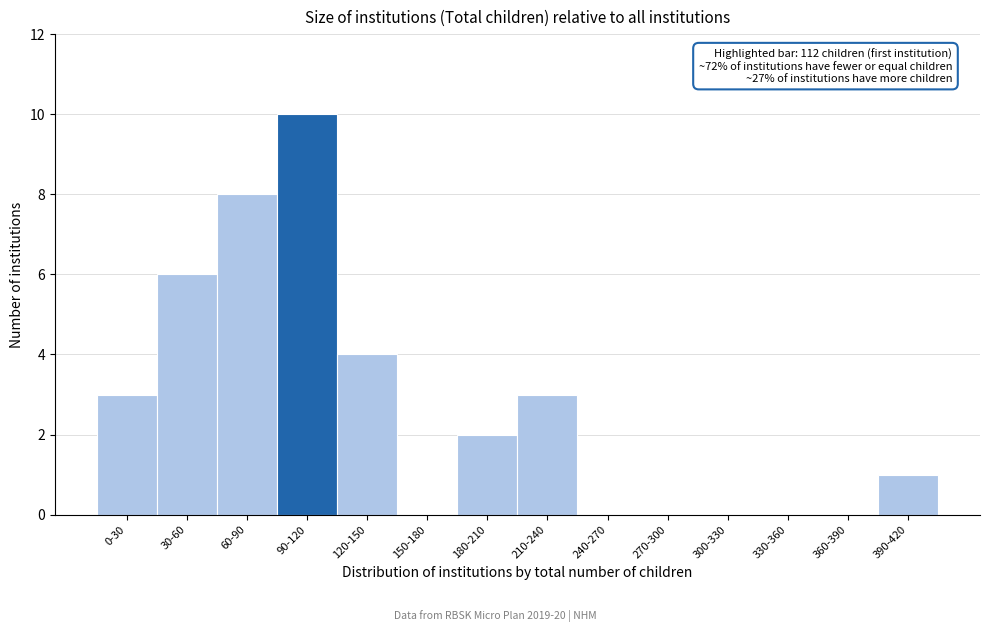

Reading right to left, what are all the values shown in this chart?

390-420=1	360-390=0	330-360=0	300-330=0	270-300=0	240-270=0	210-240=3	180-210=2	150-180=0	120-150=4	90-120=10	60-90=8	30-60=6	0-30=3